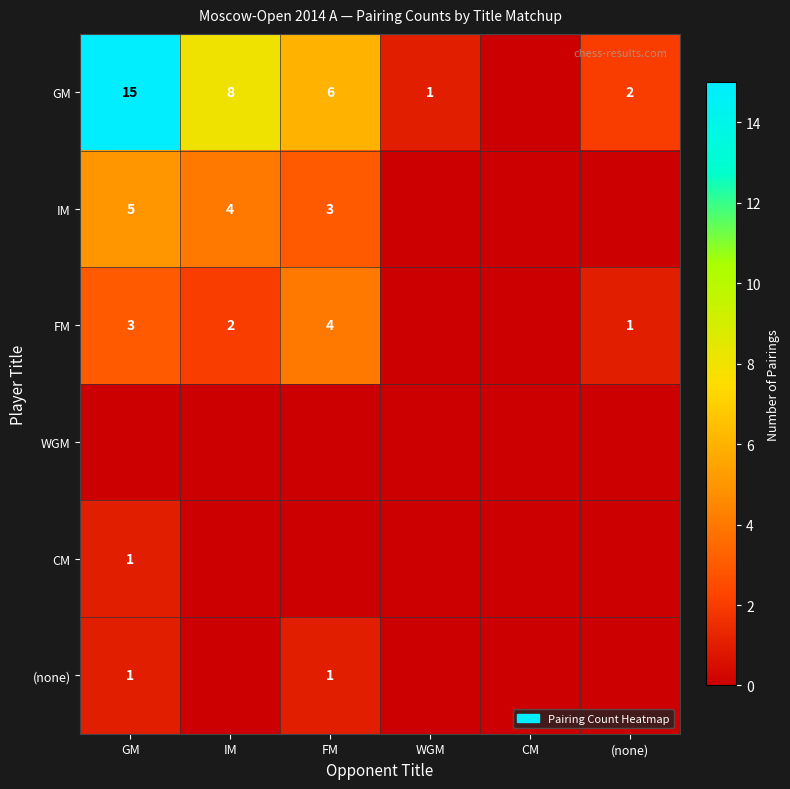

Which label corresponds to the largest value in the chart?

GM